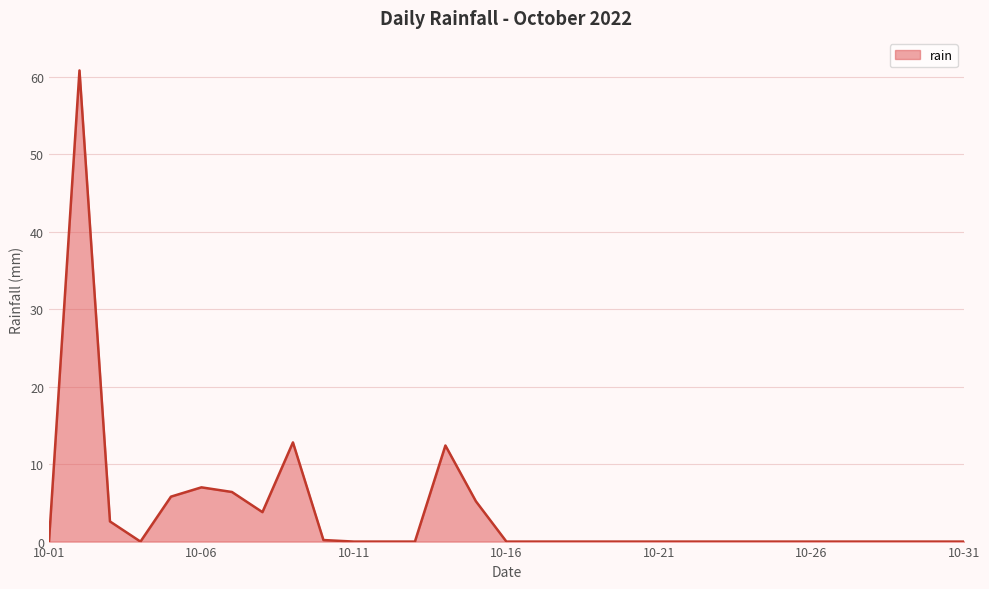

What is the greatest value displayed?

60.8